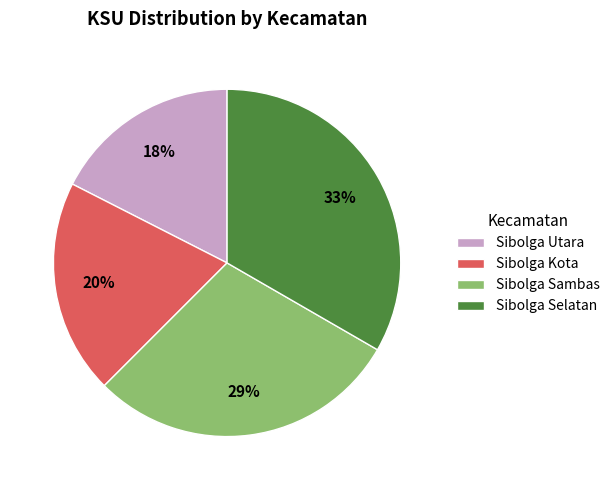

The Sibolga Sambas slice represents 29% of the pie. True or false?

True